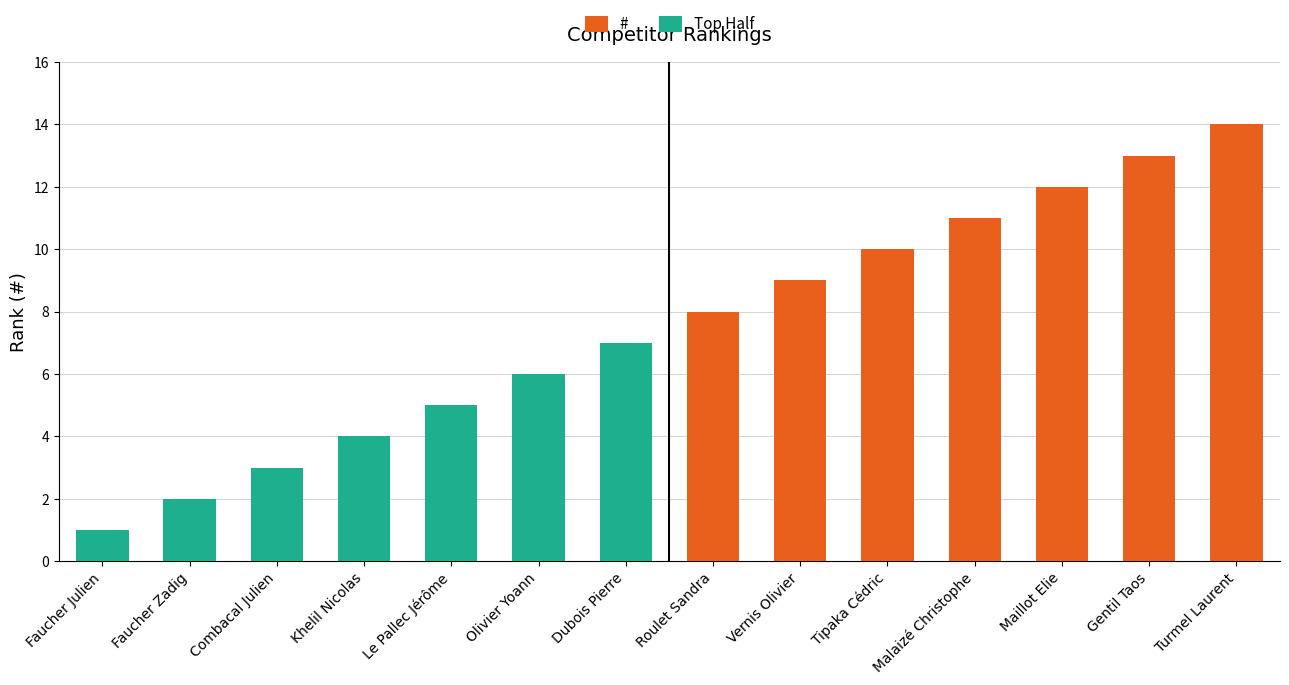

What is the change in value from Khelil Nicolas to Malaizé Christophe?

+7